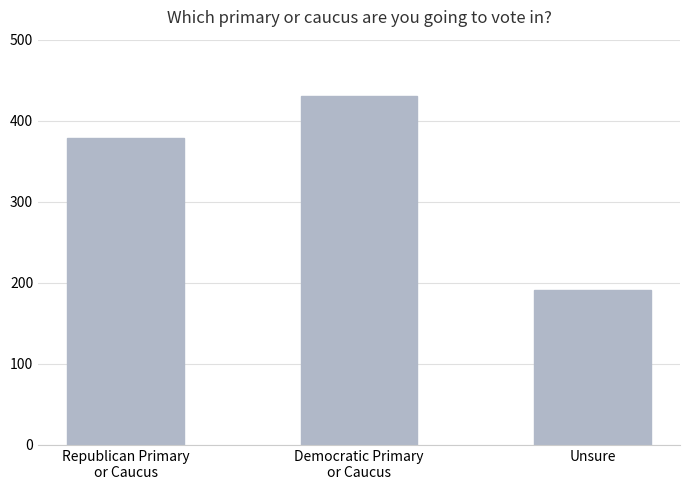

Reading right to left, transcribe all the data shown in this chart.

Unsure=191.6	Democratic Primary
or Caucus=430.1	Republican Primary
or Caucus=378.2